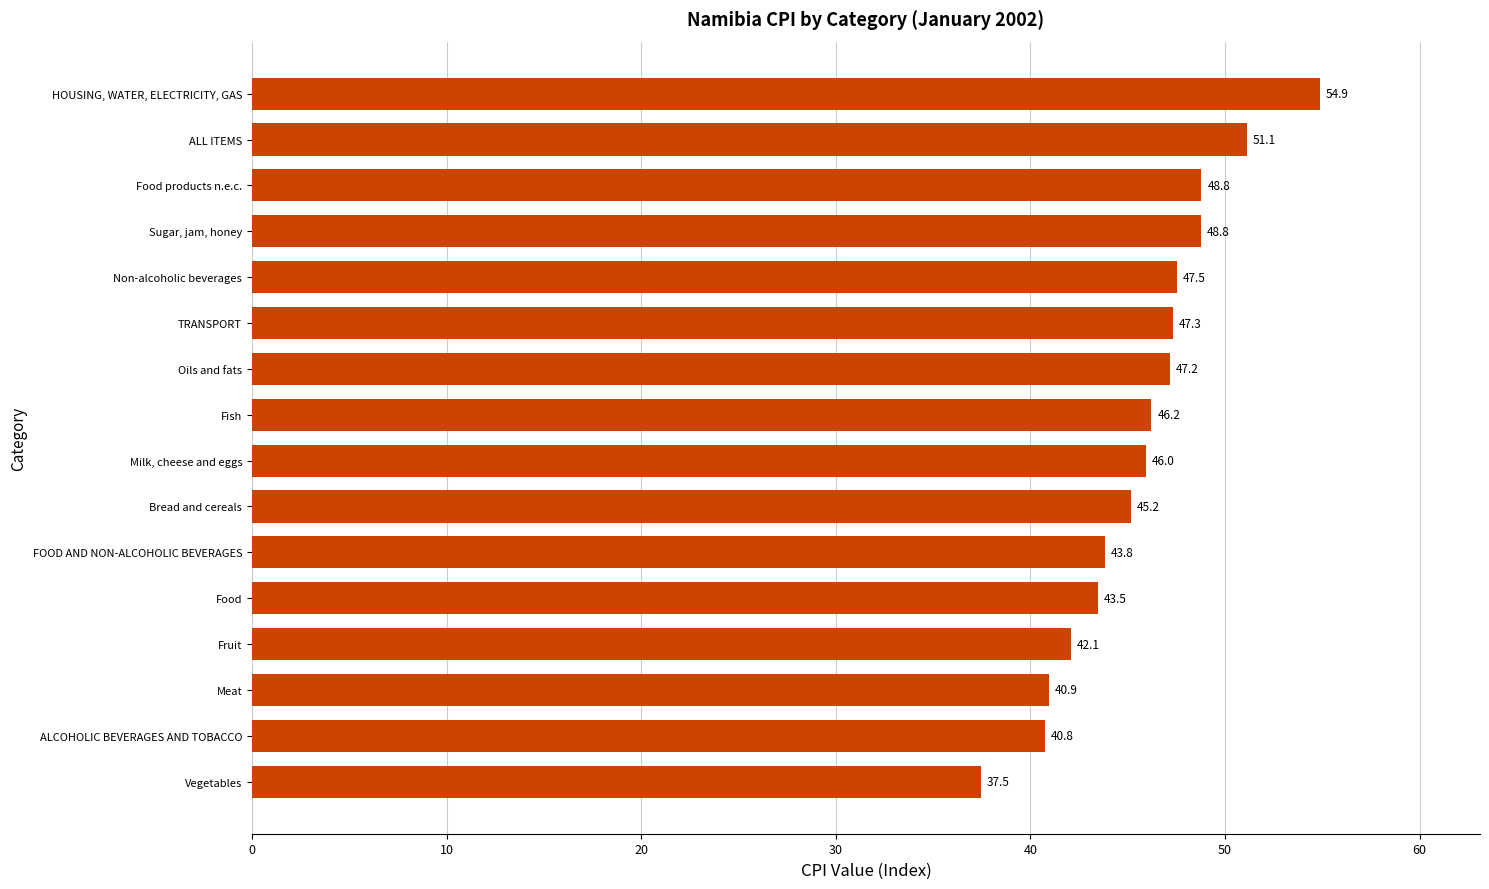

Approximately how many times larger is the value at Fruit compared to Milk, cheese and eggs?

0.9